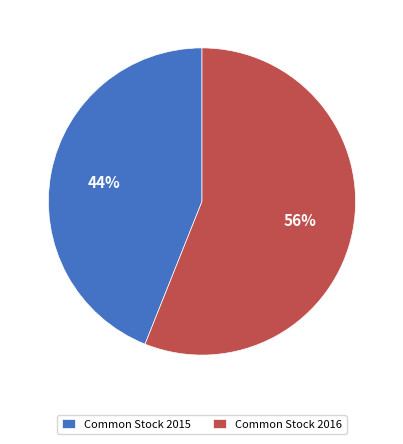

Is there any slice that represents more than half of the pie?

Yes